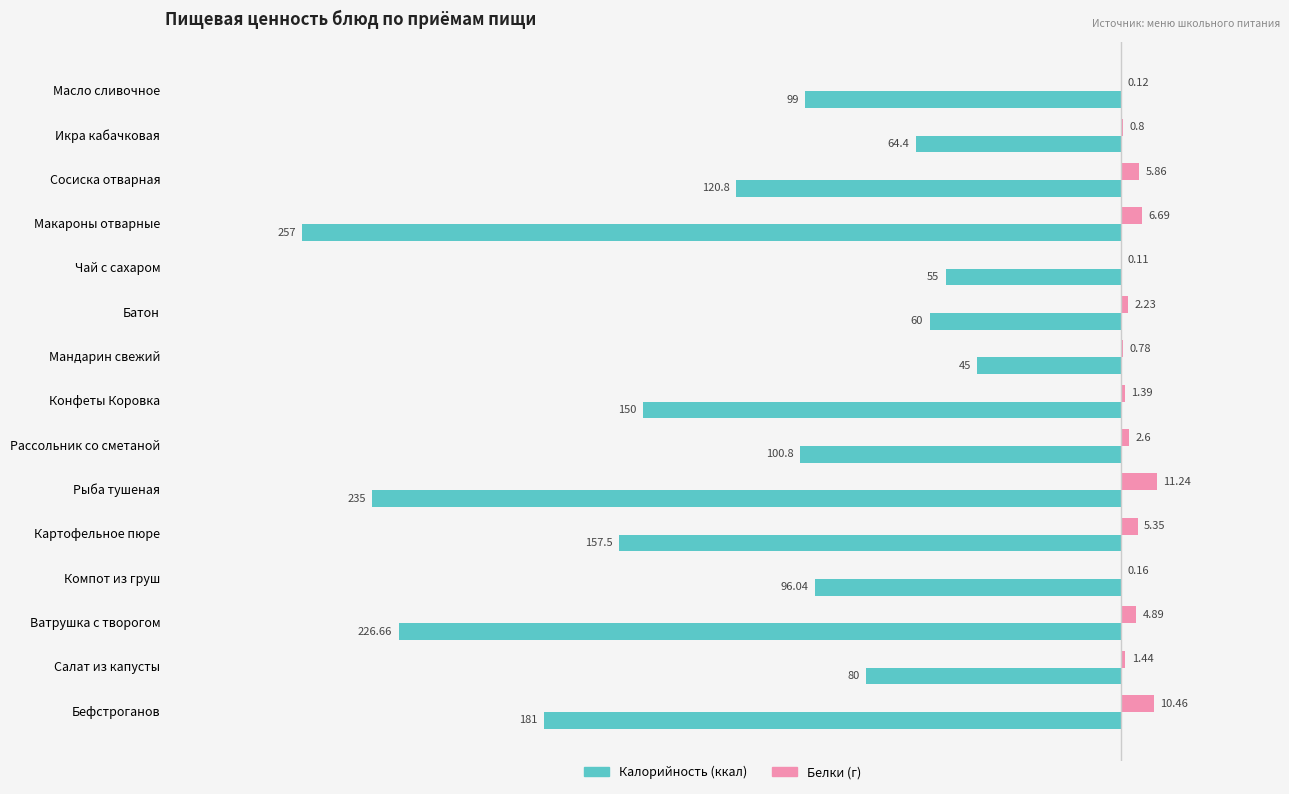

Which category has the highest value across all series?

Рыба тушеная